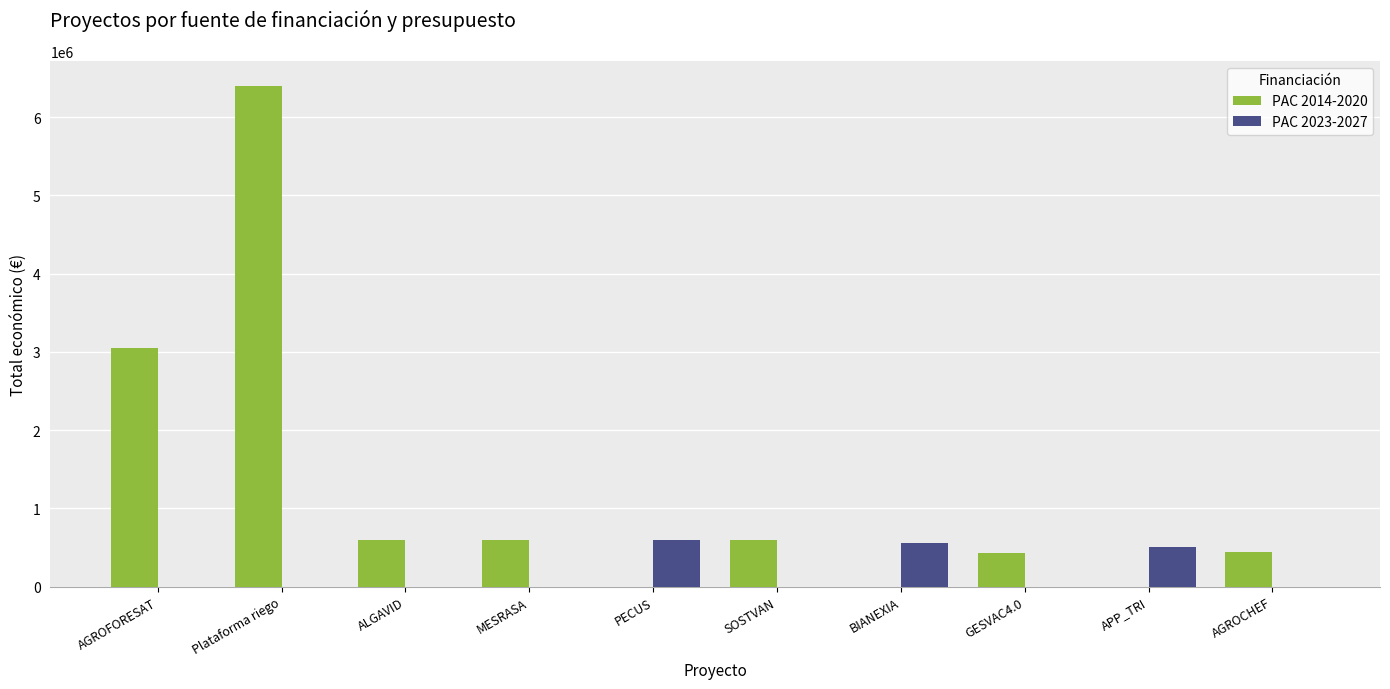

What is the maximum value shown in the chart?

6401275